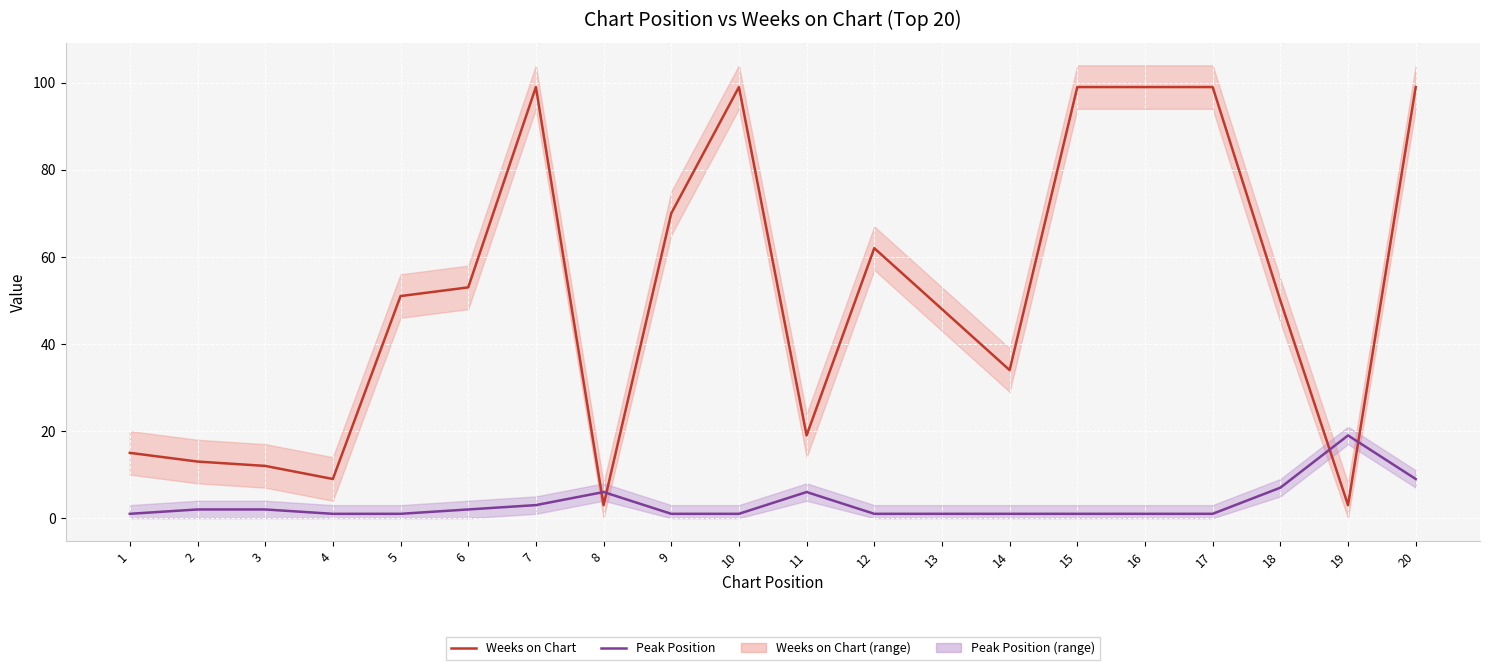

Reading right to left, list all the values displayed in this chart.

Weeks on Chart: 20=99	19=3	18=50	17=99	16=99	15=99	14=34	13=48	12=62	11=19	10=99	9=70	8=3	7=99	6=53	5=51	4=9	3=12	2=13	1=15
Peak Position: 20=9	19=19	18=7	17=1	16=1	15=1	14=1	13=1	12=1	11=6	10=1	9=1	8=6	7=3	6=2	5=1	4=1	3=2	2=2	1=1